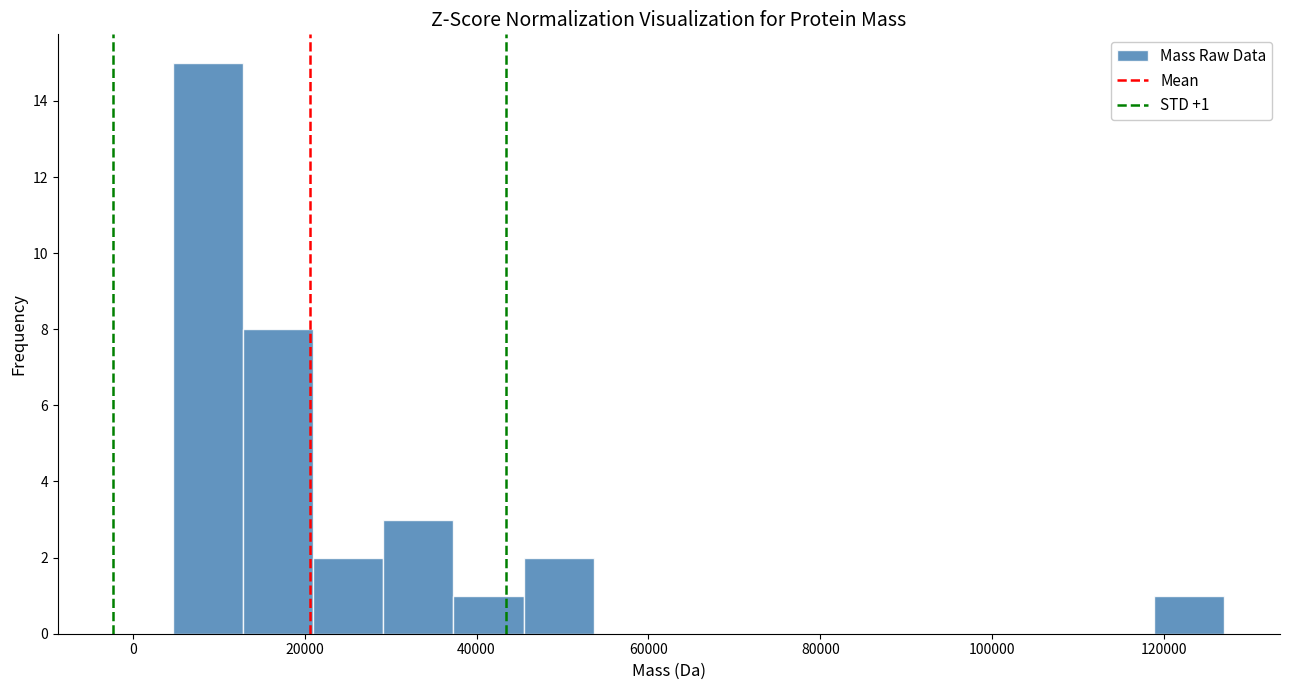

Over which range of the x-axis is the bar tallest?

4000 to 12000